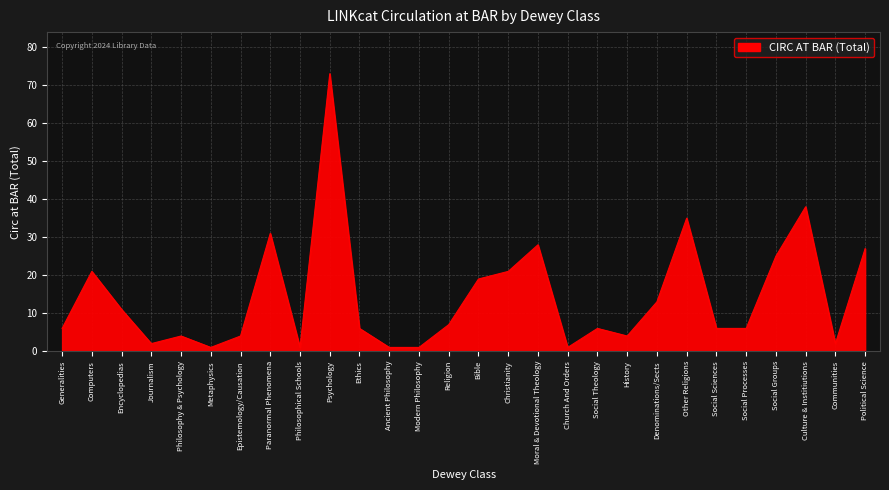

True or false: the data shows 4 at History.

True